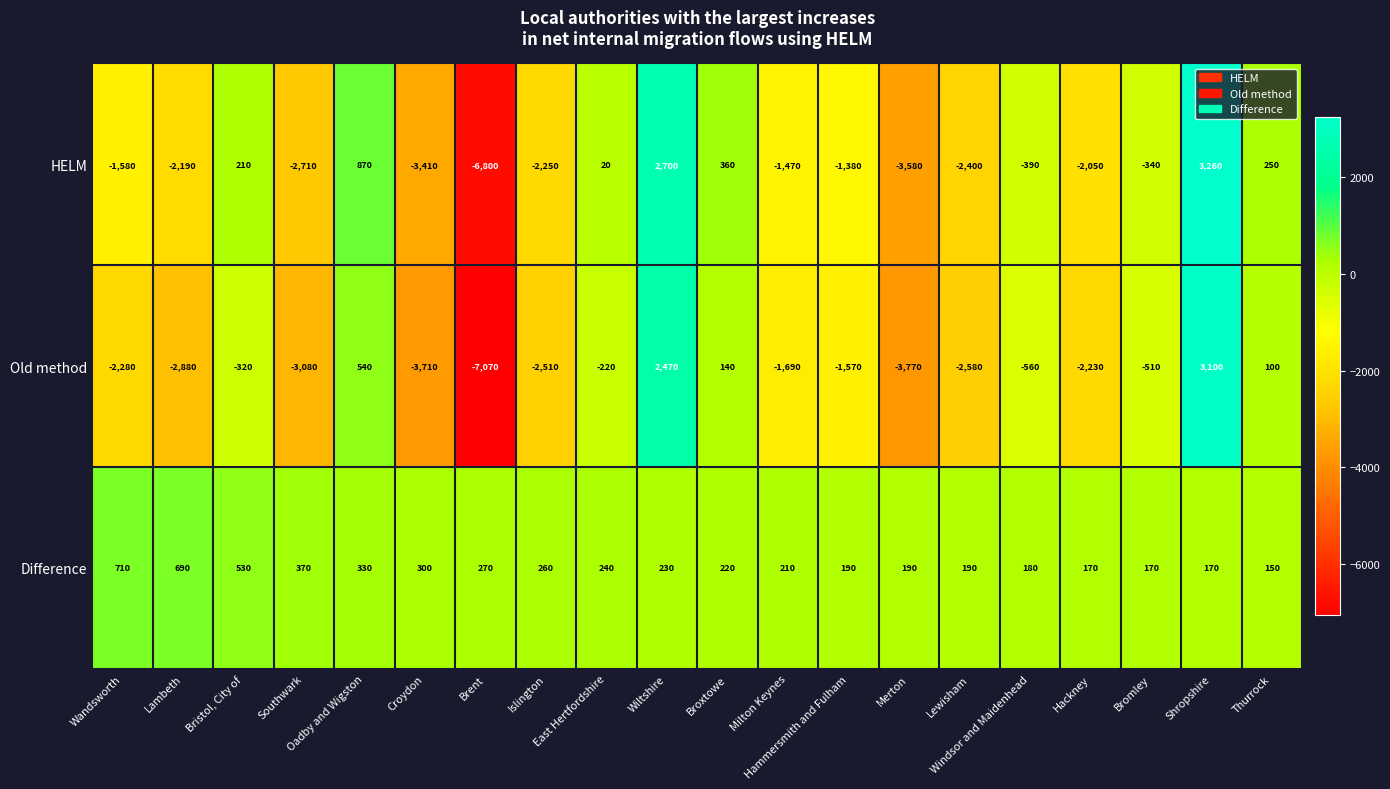

Which series has the largest range (max minus min)?

Old method